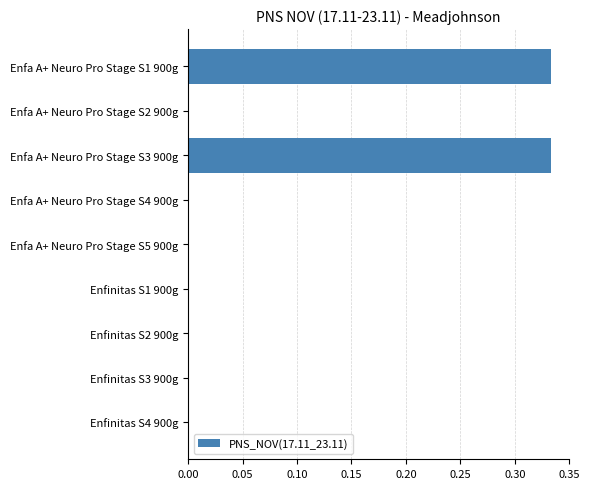

What is the sum of all values?

0.7